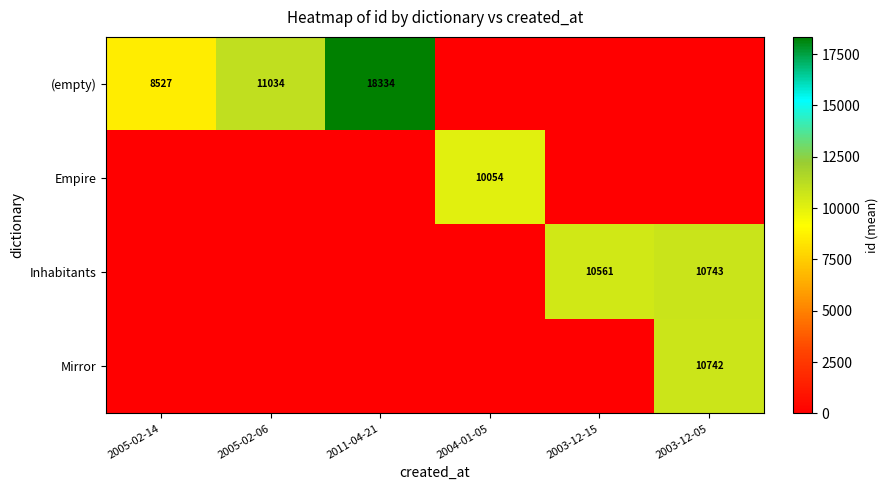

The Mirror series shows -6843.2 at 2004-01-05. True or false?

False